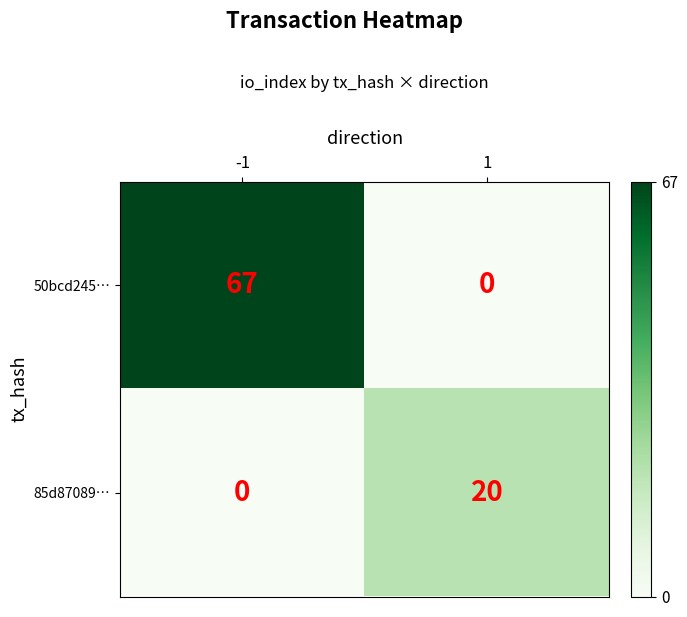

What is the average value of the 50bcd245… series?

34